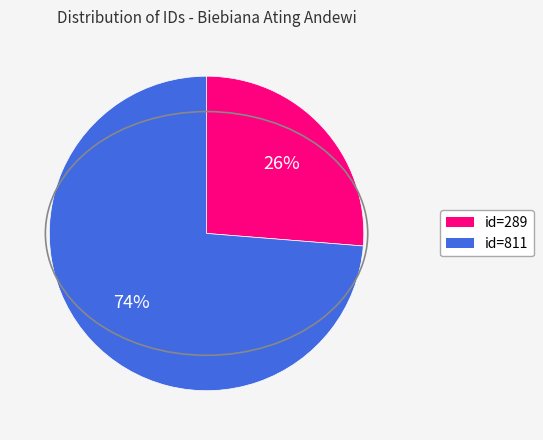

To the nearest percent, what is the average slice percentage?

50%